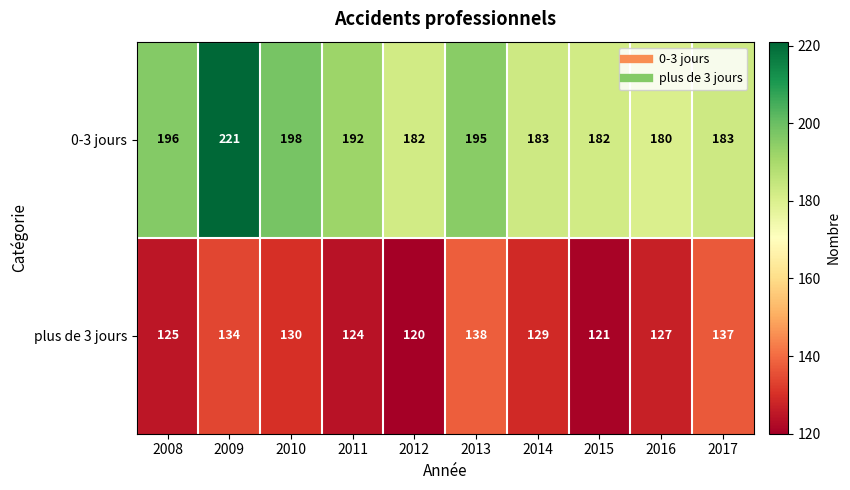

Which category has the lowest value across all series?

2012